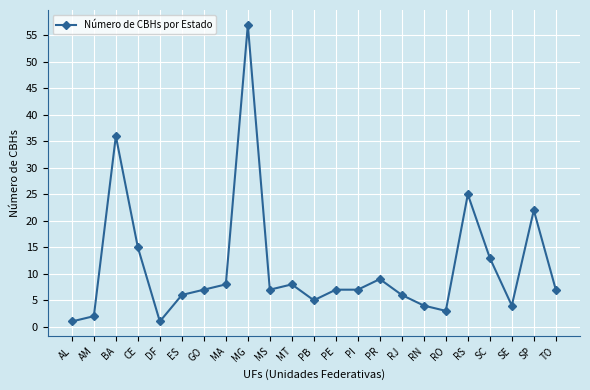

Count the number of data series in this chart.

1